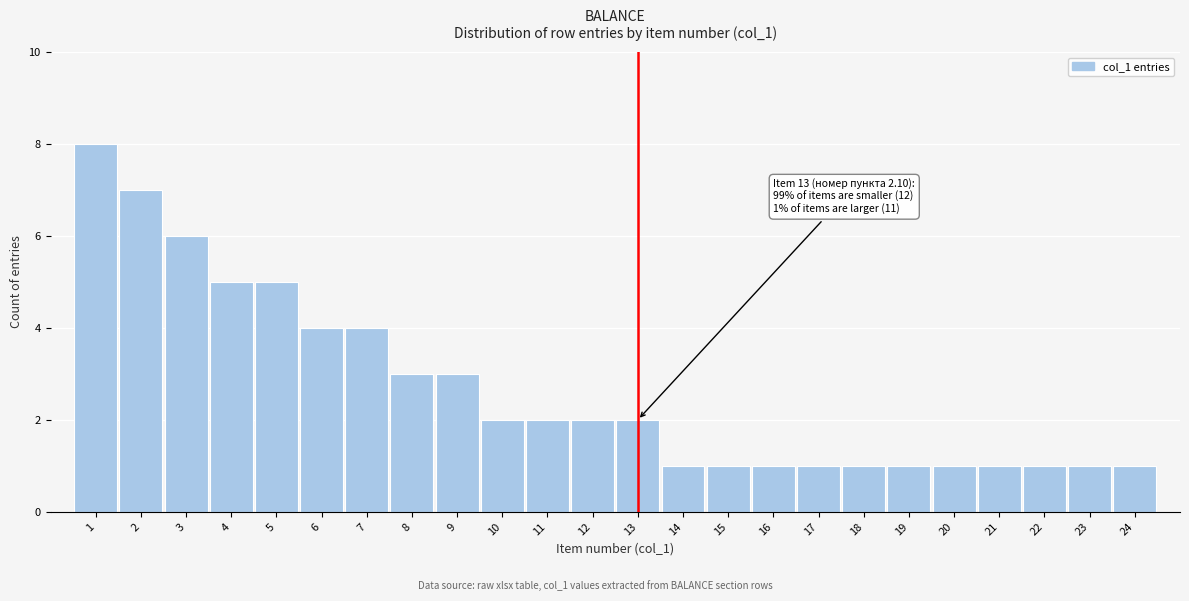

Reading left to right, list all the values displayed in this chart.

8	7	6	5	5	4	4	3	3	2	2	2	2	1	1	1	1	1	1	1	1	1	1	1